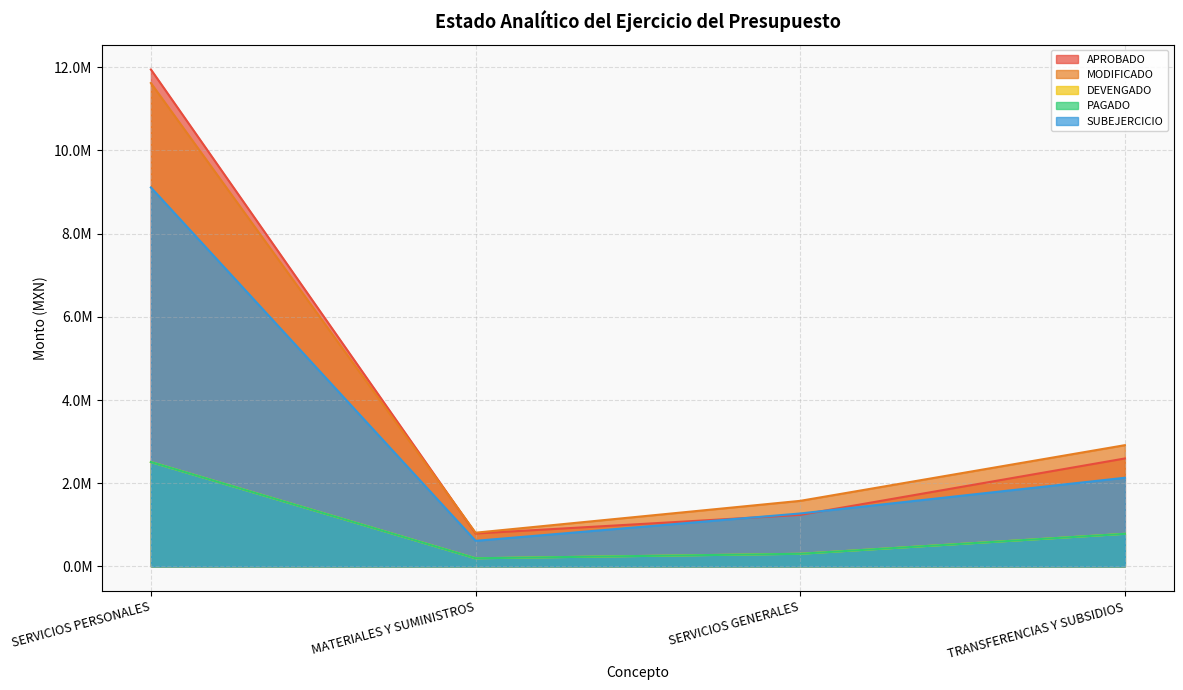

Which series has the largest range (max minus min)?

APROBADO